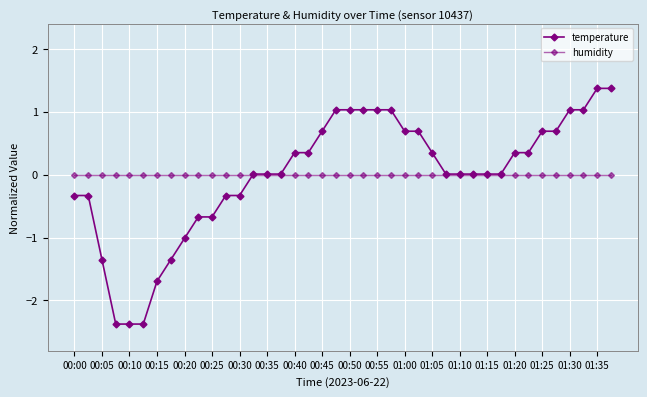

After their last crossing, which series has the higher values: humidity or temperature?

temperature